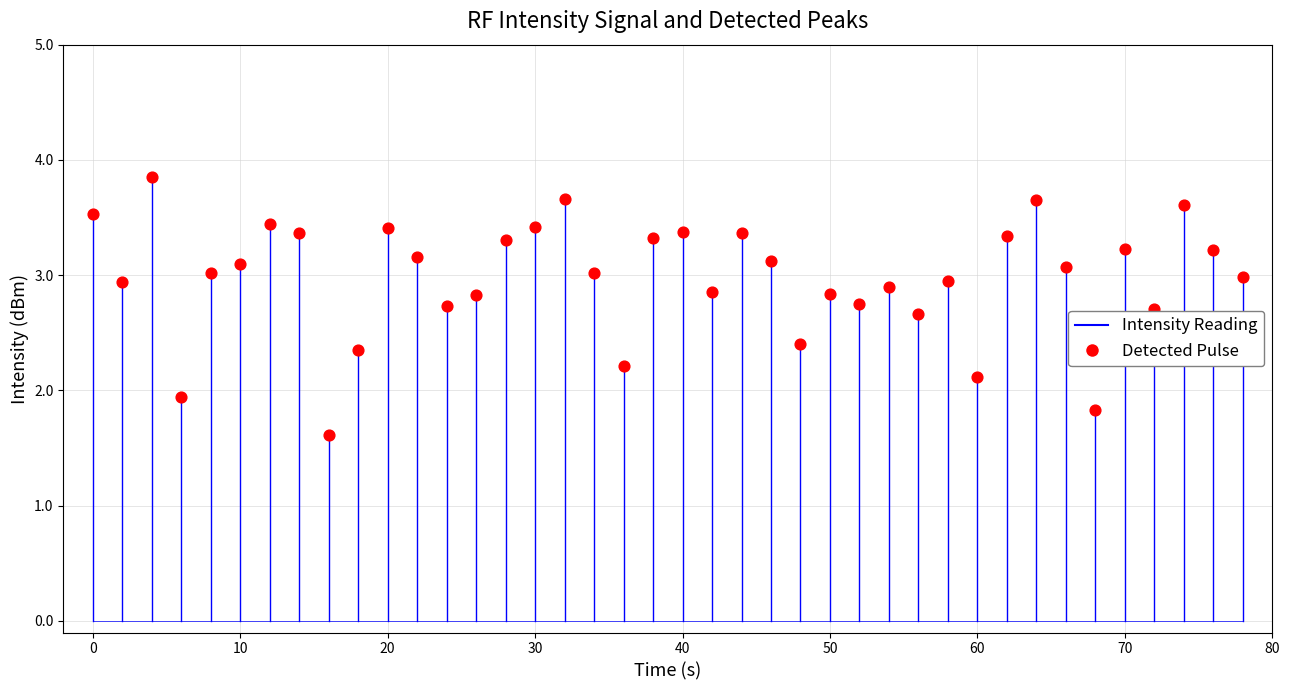

Is the value of Detected Pulse at 30 greater than the value of Intensity Reading at 38?

Yes